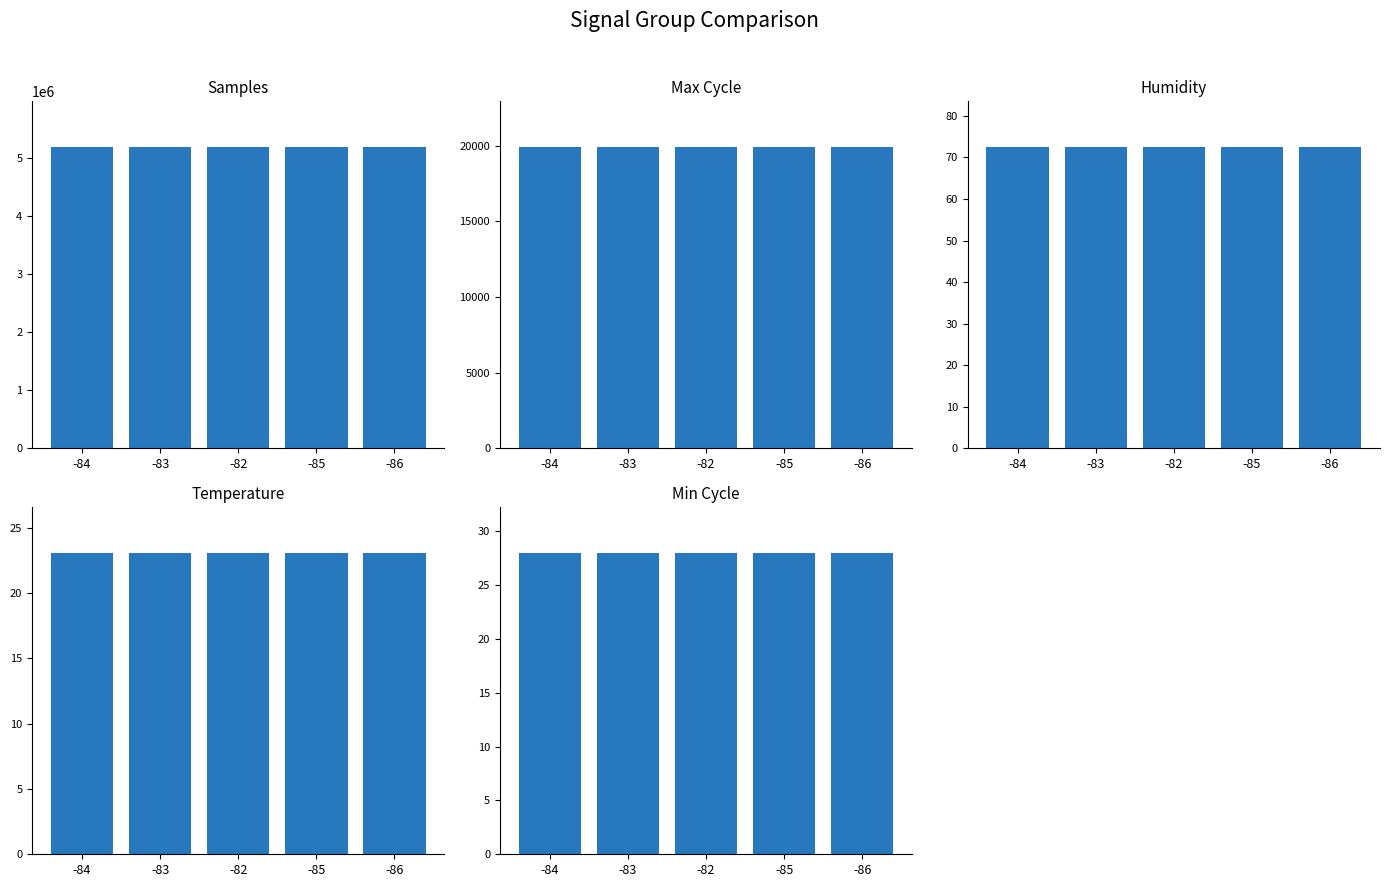

What is the greatest value displayed?

5198123.0